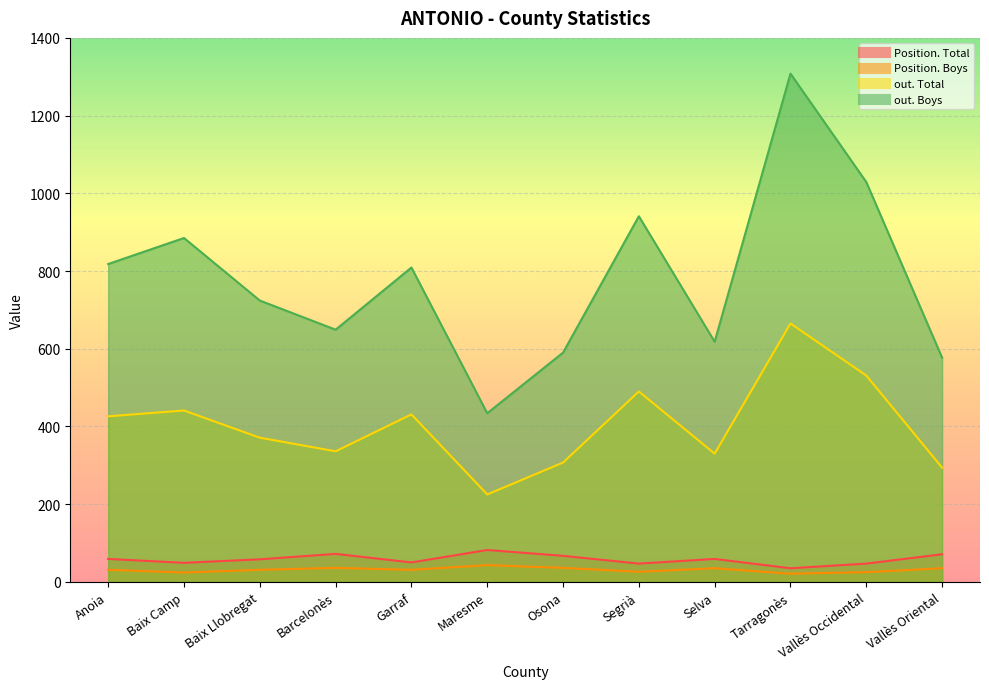

What is the difference between the highest and lowest values at Baix Llobregat?

693